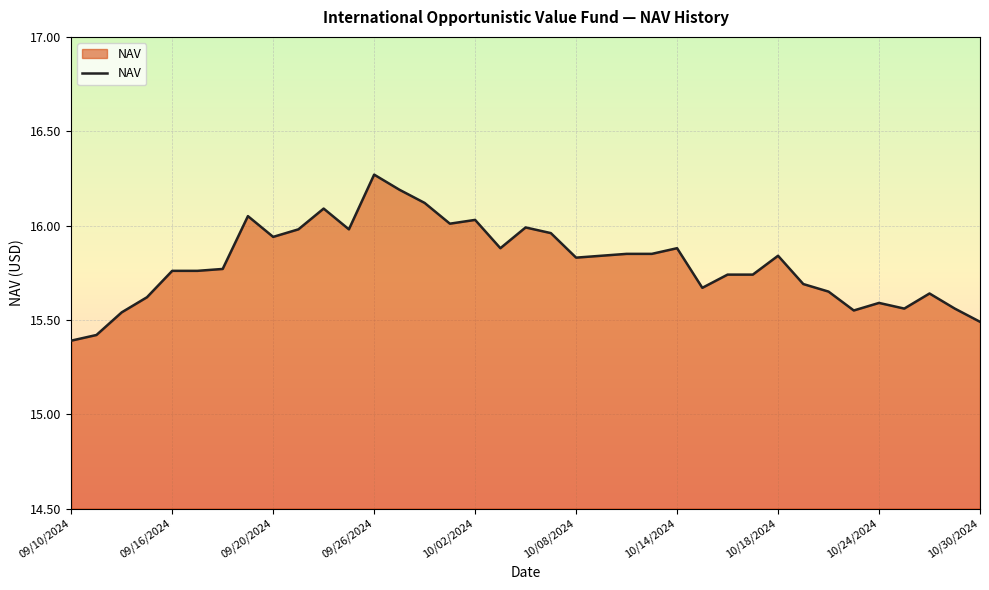

What is the smallest value displayed?

15.4